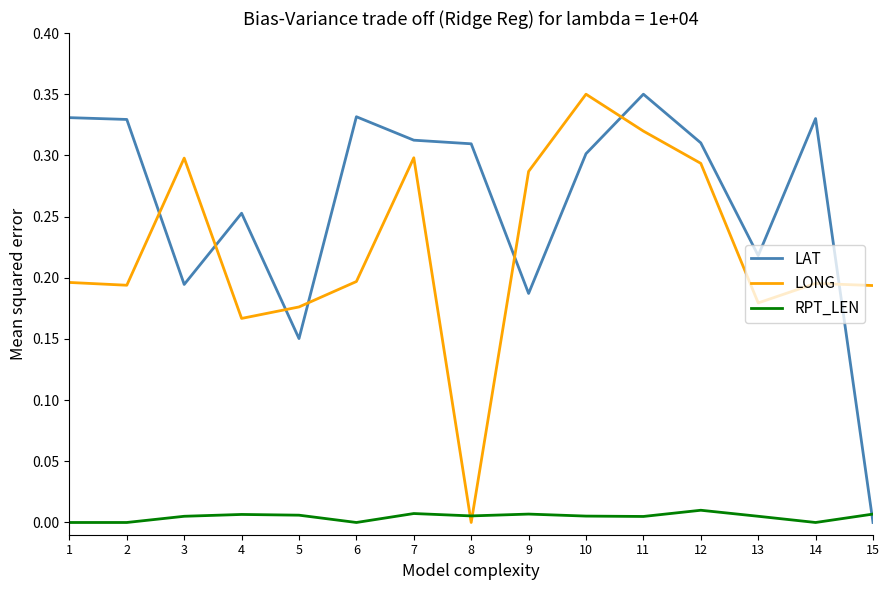

True or false: LAT has a value of 0.3 at 2.

True